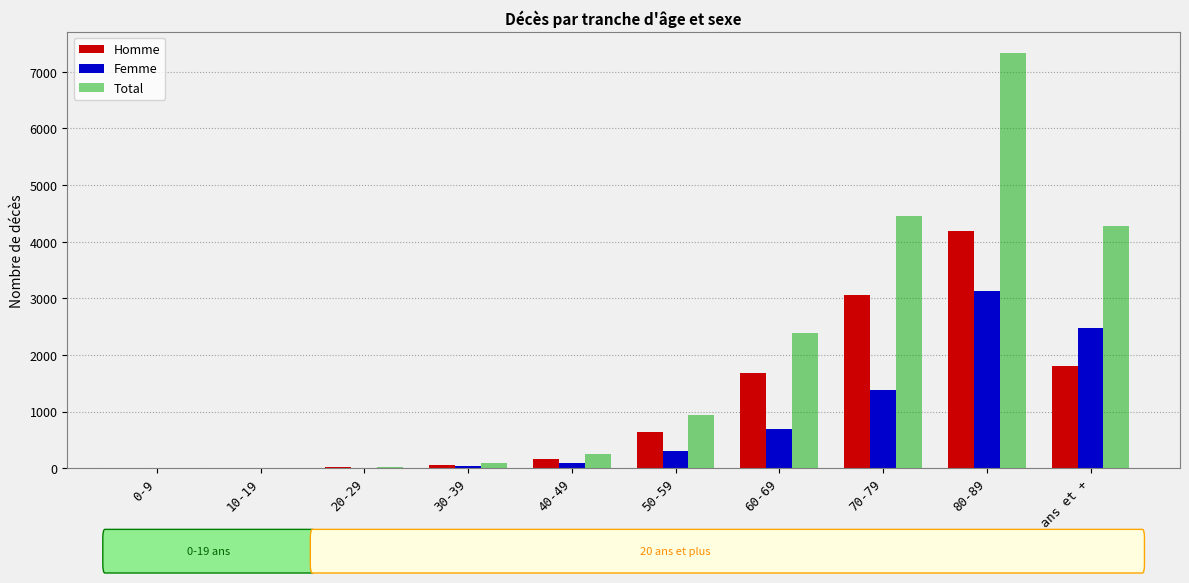

What is the difference between the Homme values at 20-29 and 60-69?

1668